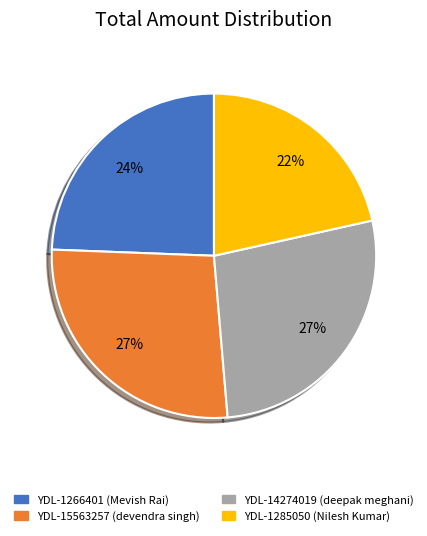

Is the sum of YDL-1266401 and YDL-14274019 greater than half?

Yes